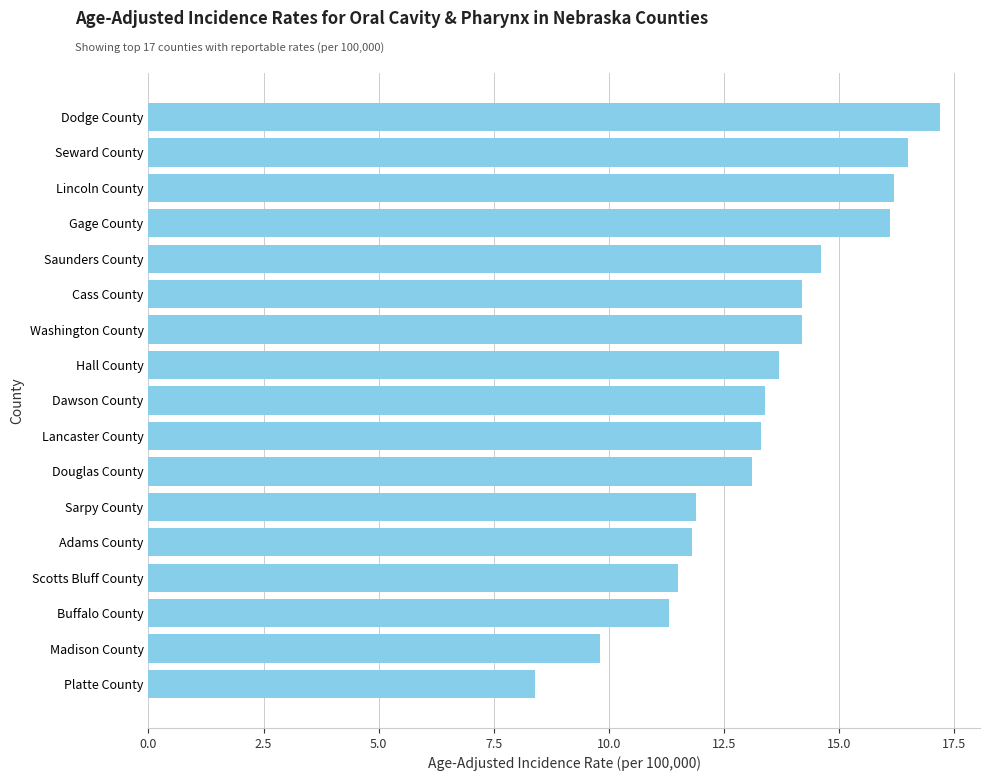

What is the sum of all values?

227.2